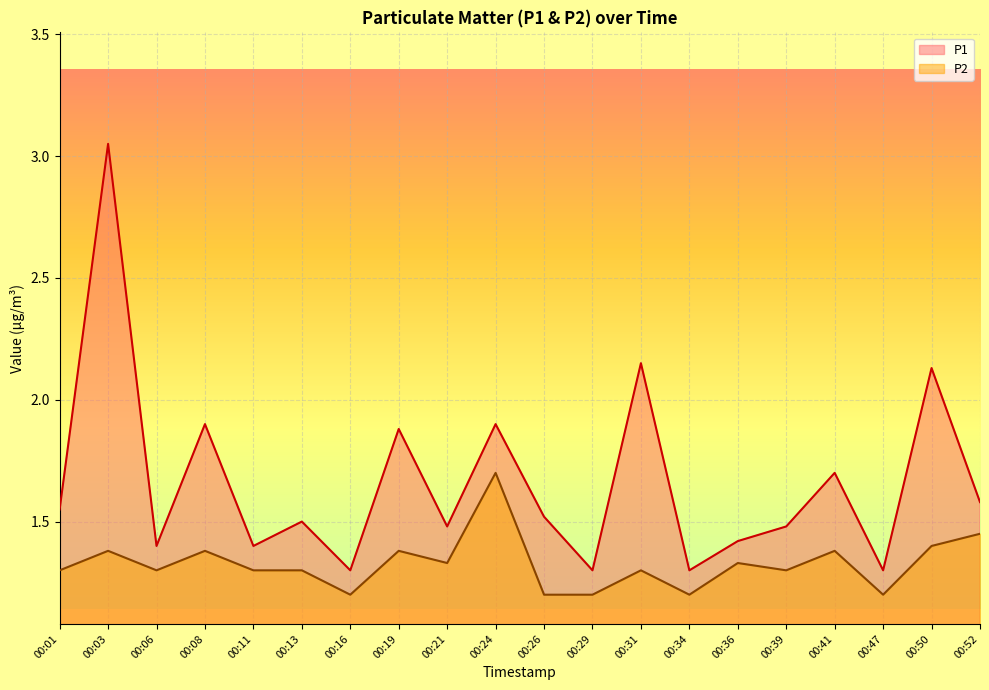

True or false: P2 and P1 intersect in this chart.

False